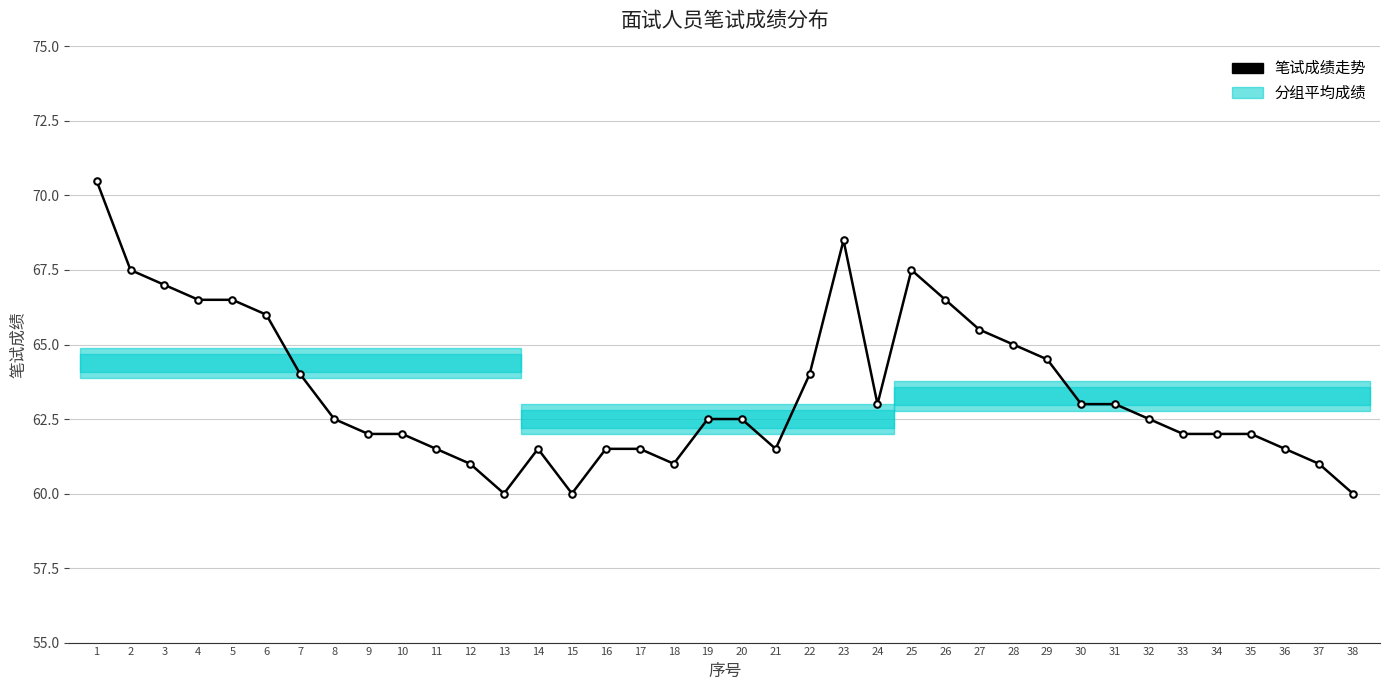

Which has a higher value, 29 or 37?

29